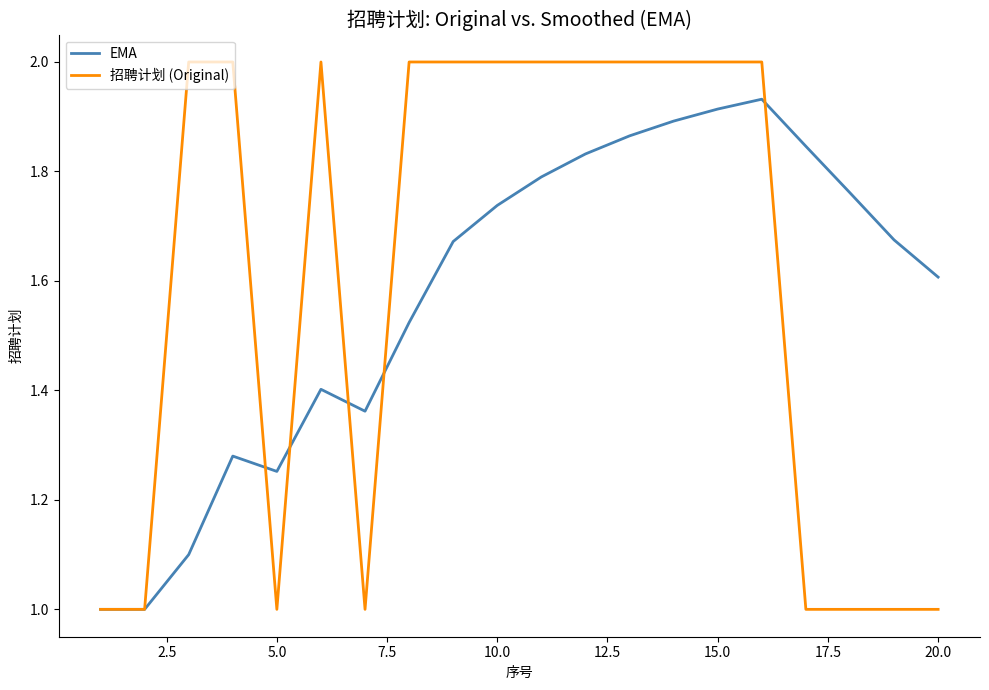

Which series has the largest range (max minus min)?

招聘计划 (Original)